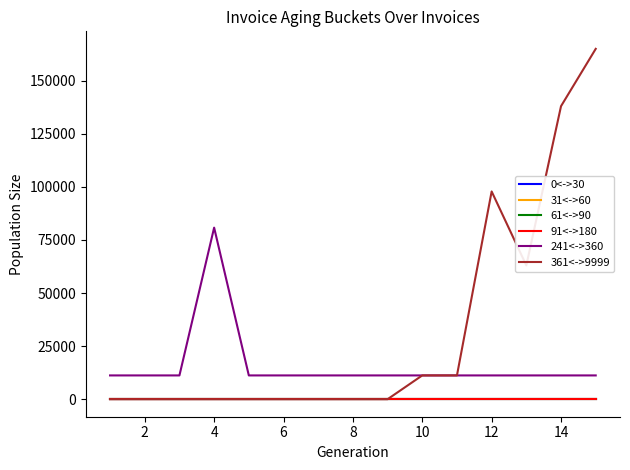

Which series has the largest range (max minus min)?

361<->9999